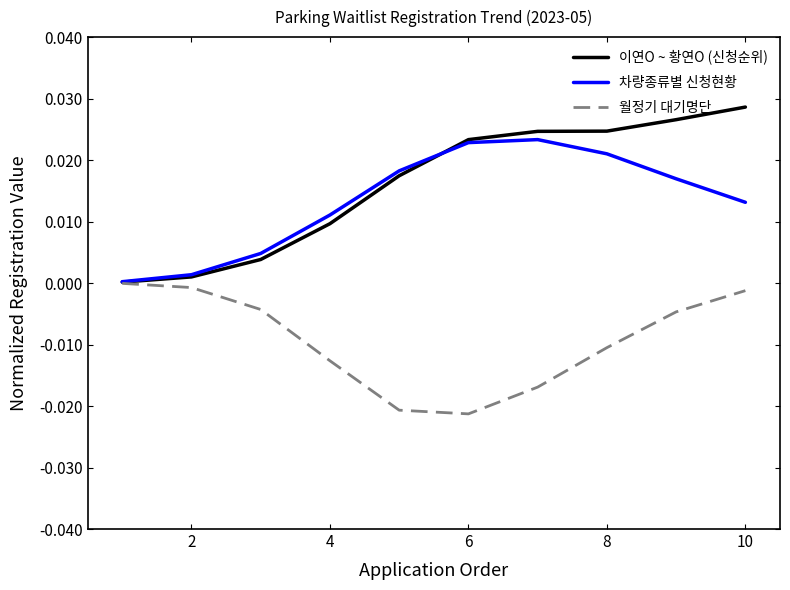

Which series has the largest range (max minus min)?

이연O ~ 황연O (신청순위)